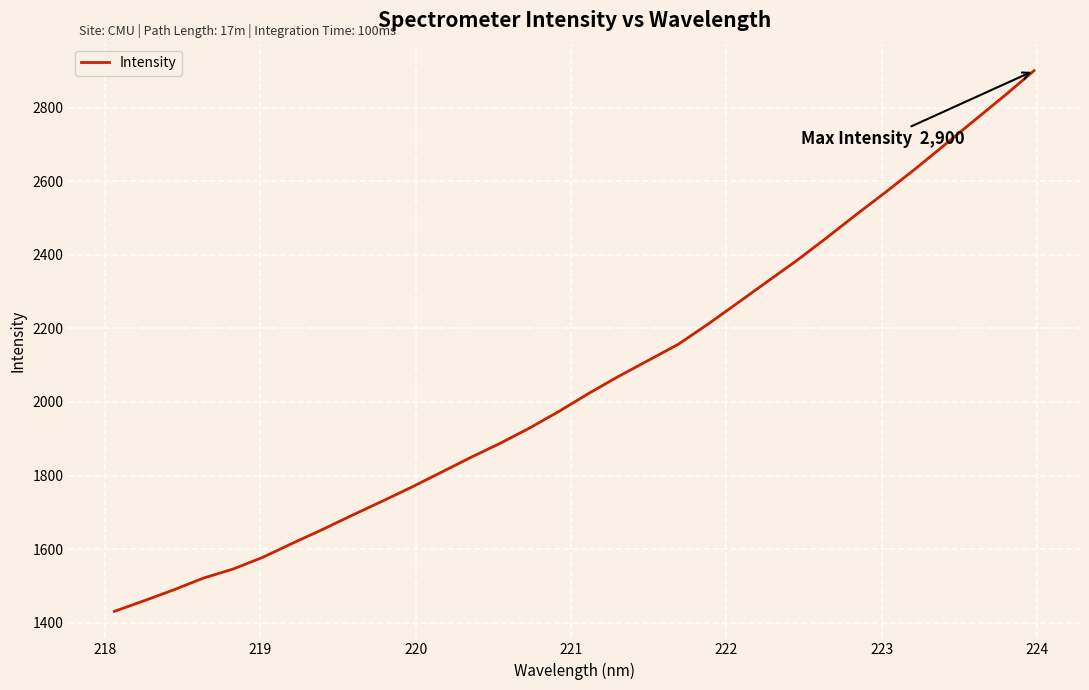

What is the greatest value displayed?

2900.4